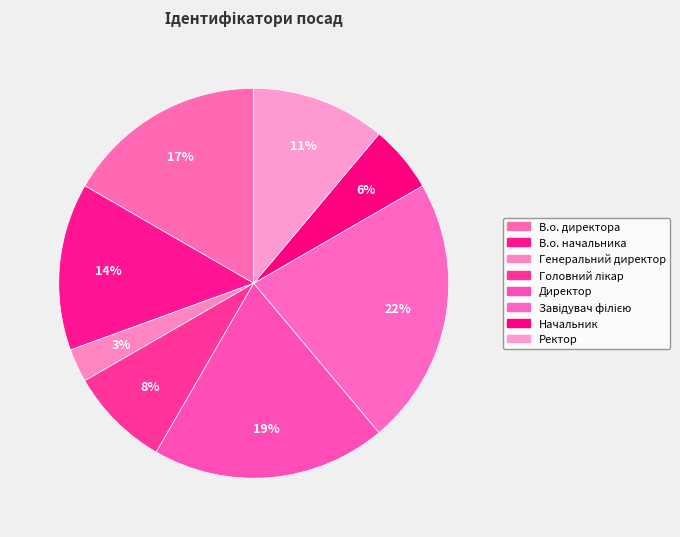

Is there a majority slice in this chart?

No